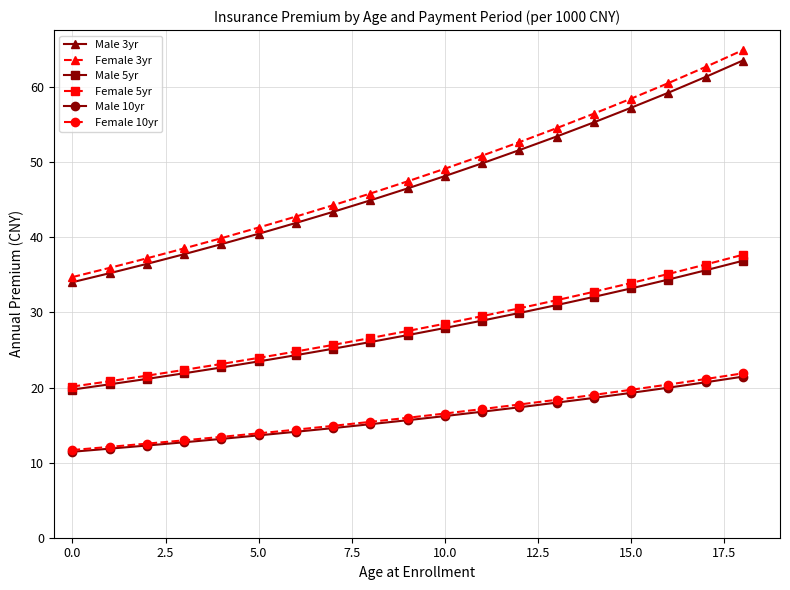

What is the maximum value for Female 10yr?

21.9